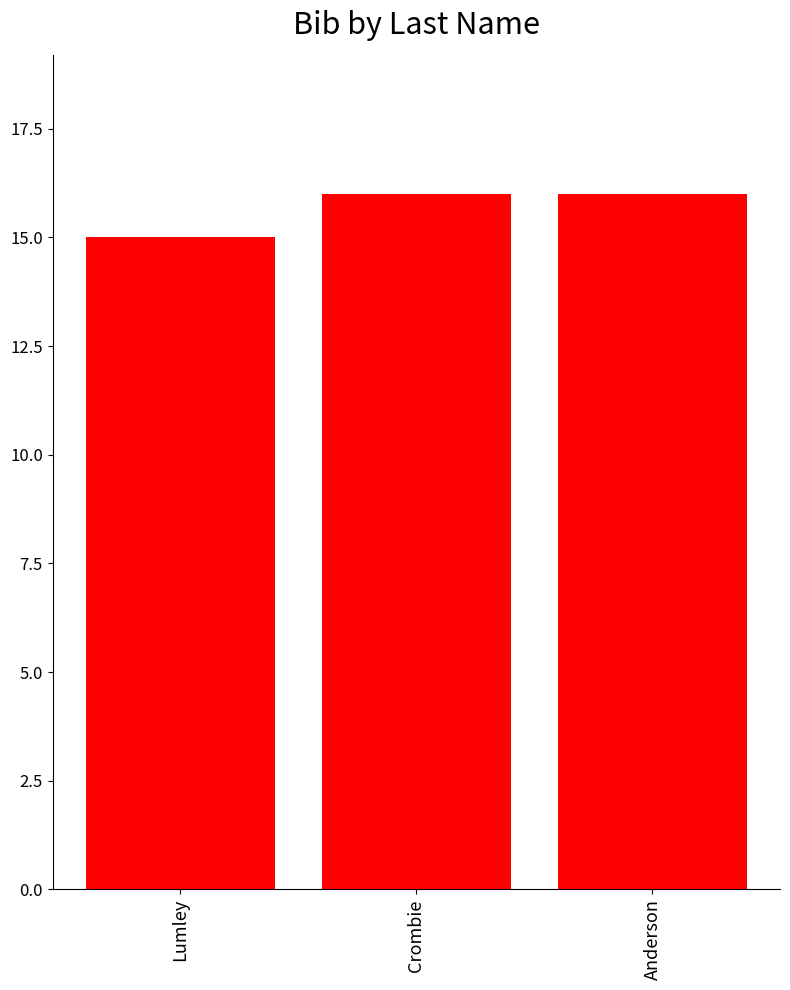

What is the sum of the values at Anderson and Crombie?

32